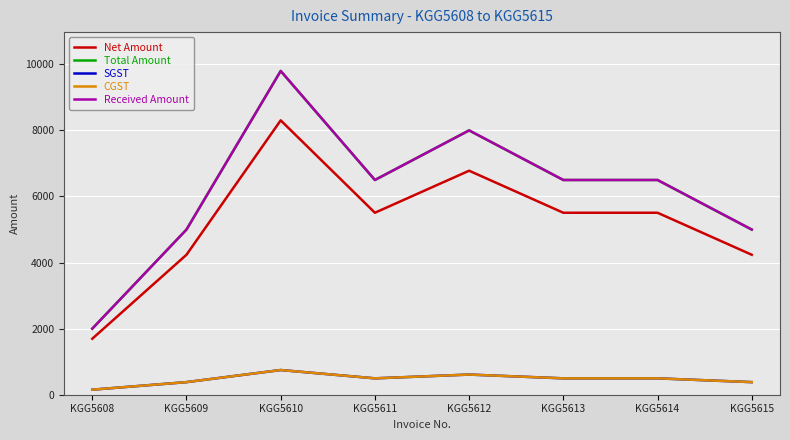

Reading right to left, list all the values displayed in this chart.

Net Amount: KGG5615=4236.4	KGG5614=5507.6	KGG5613=5507.6	KGG5612=6779.7	KGG5611=5507.6	KGG5610=8304.2	KGG5609=4236.4	KGG5608=1694.9
Total Amount: KGG5615=4999.0	KGG5614=6499.0	KGG5613=6499.0	KGG5612=8000.0	KGG5611=6499.0	KGG5610=9799.0	KGG5609=4999.0	KGG5608=2000.0
SGST: KGG5615=381.3	KGG5614=495.7	KGG5613=495.7	KGG5612=610.2	KGG5611=495.7	KGG5610=747.4	KGG5609=381.3	KGG5608=152.5
CGST: KGG5615=381.3	KGG5614=495.7	KGG5613=495.7	KGG5612=610.2	KGG5611=495.7	KGG5610=747.4	KGG5609=381.3	KGG5608=152.5
Received Amount: KGG5615=4999.0	KGG5614=6499.0	KGG5613=6499.0	KGG5612=8000.0	KGG5611=6499.0	KGG5610=9799.0	KGG5609=4999.0	KGG5608=2000.0